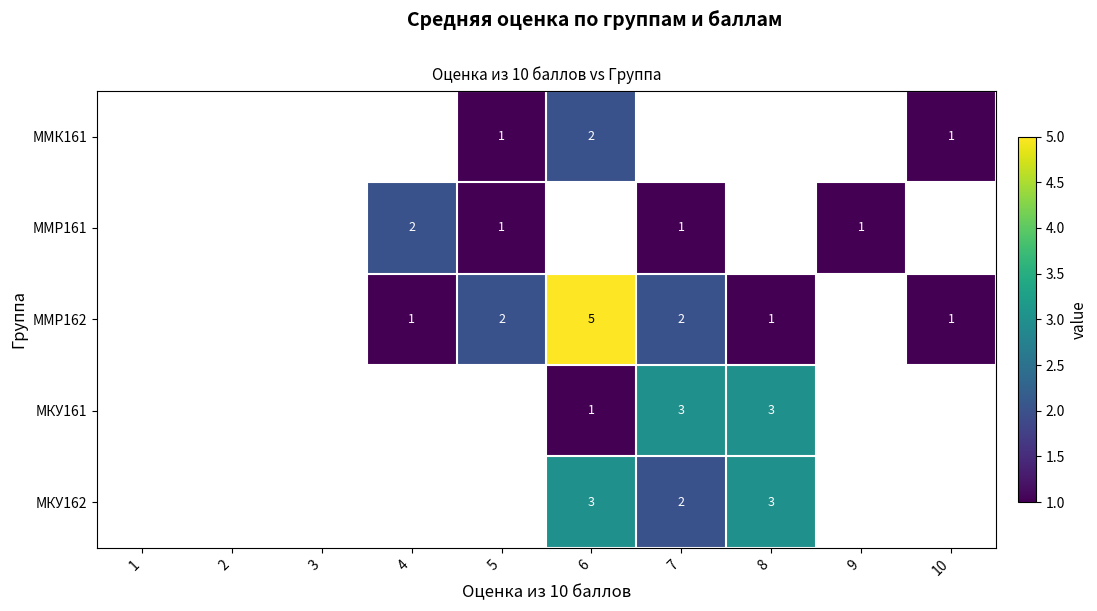

At which category does the chart reach its peak across all series?

6